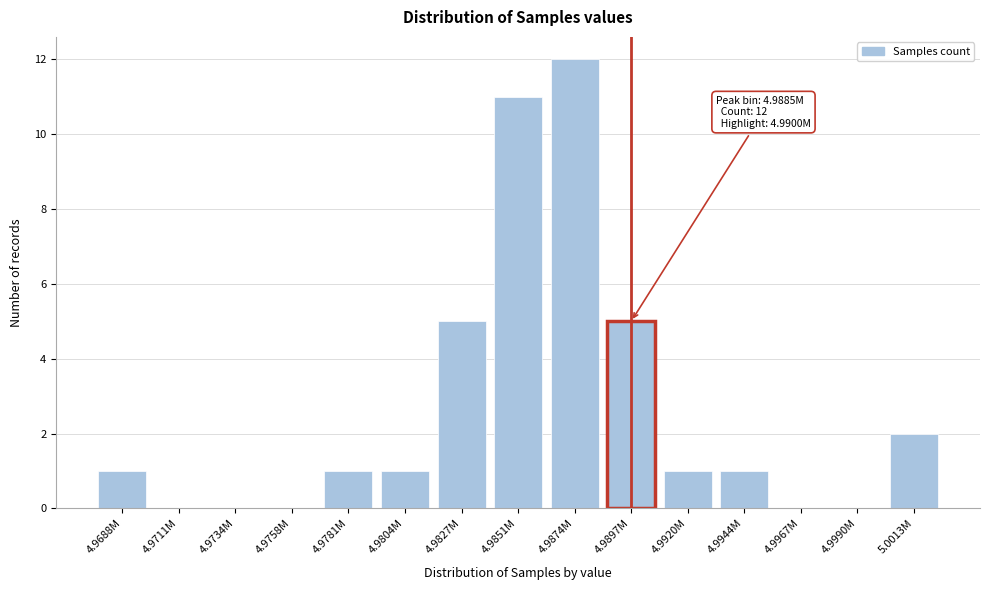

Reading right to left, transcribe all the data shown in this chart.

5.0013M=2	4.9990M=0	4.9967M=0	4.9944M=1	4.9920M=1	4.9897M=5	4.9874M=12	4.9851M=11	4.9827M=5	4.9804M=1	4.9781M=1	4.9758M=0	4.9734M=0	4.9711M=0	4.9688M=1